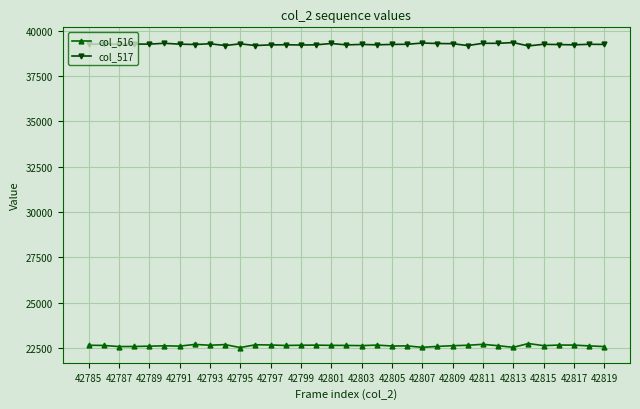

True or false: col_516 and col_517 cross at least once.

False